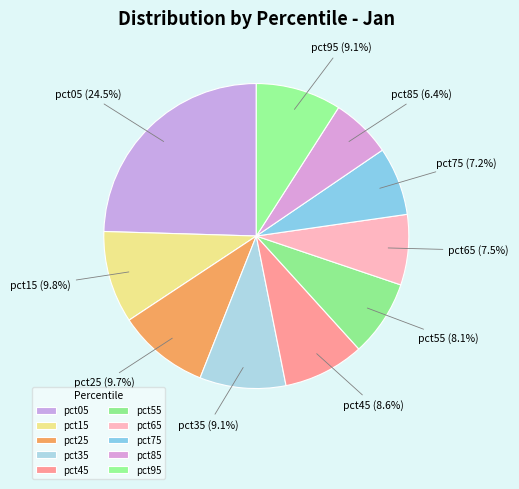

Which slice is the largest?

pct05